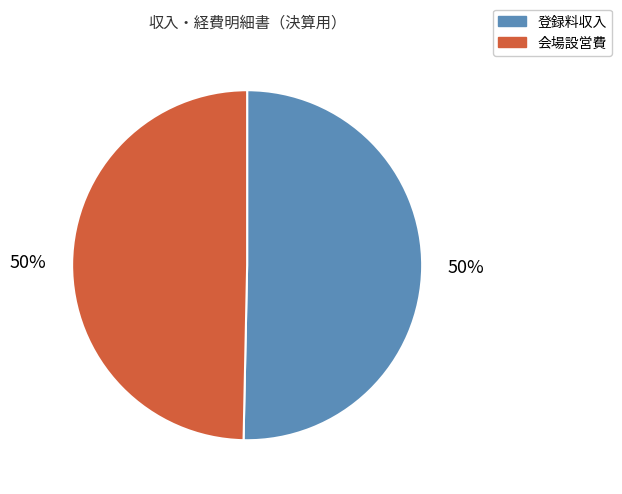

Is the sum of 会場設営費 and 登録料収入 greater than half?

Yes